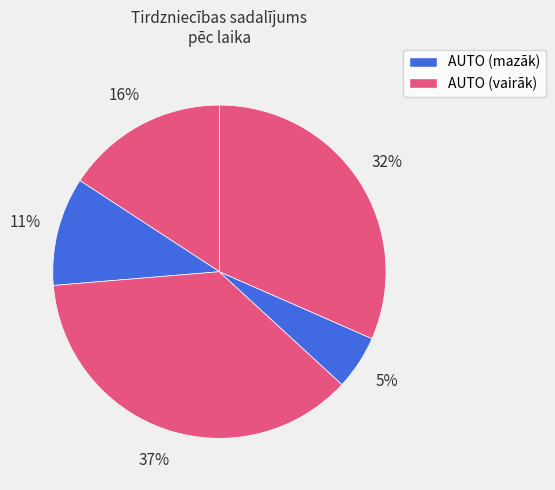

Count the number of slices in the pie.

5